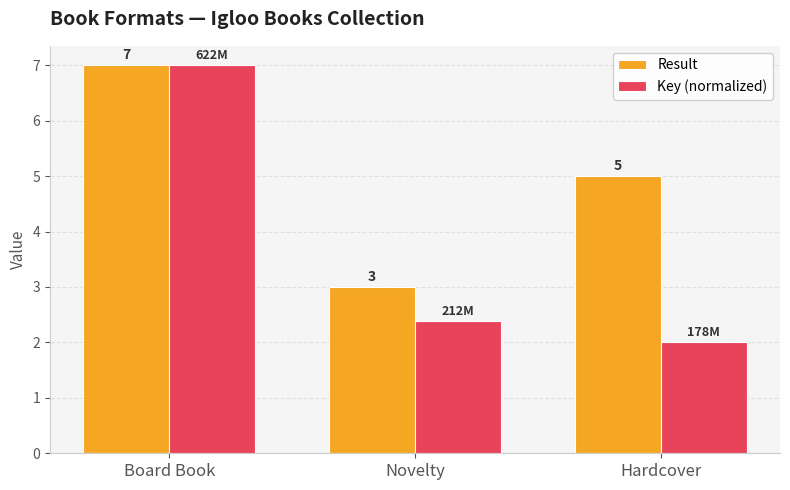

What is the difference between the Key (normalized) values at Hardcover and Novelty?

0.4